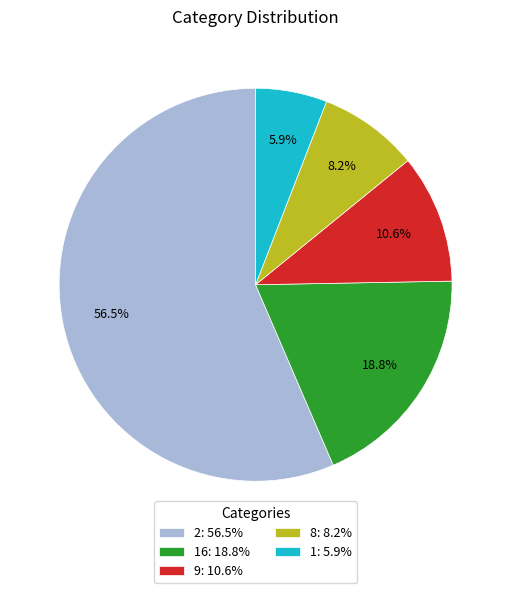

Which category has the biggest portion of the pie?

2: 56.5%